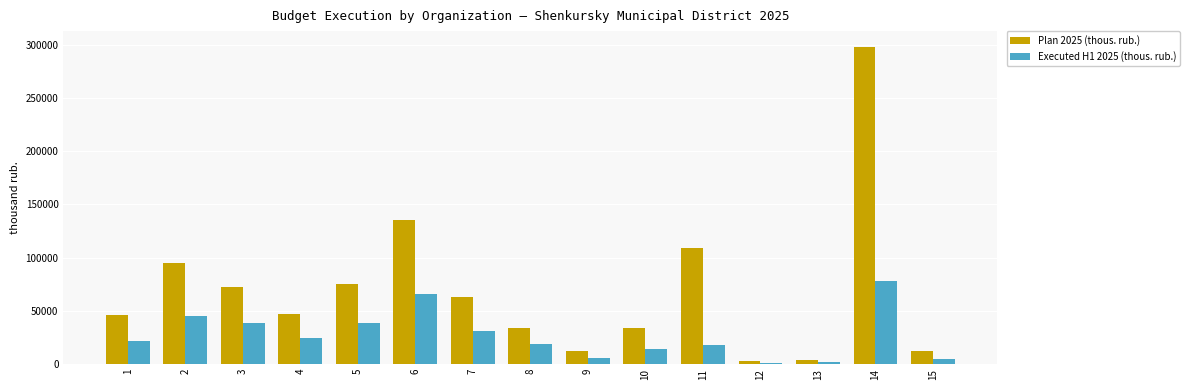

What is the difference between the highest and lowest values at 10?

20241.6